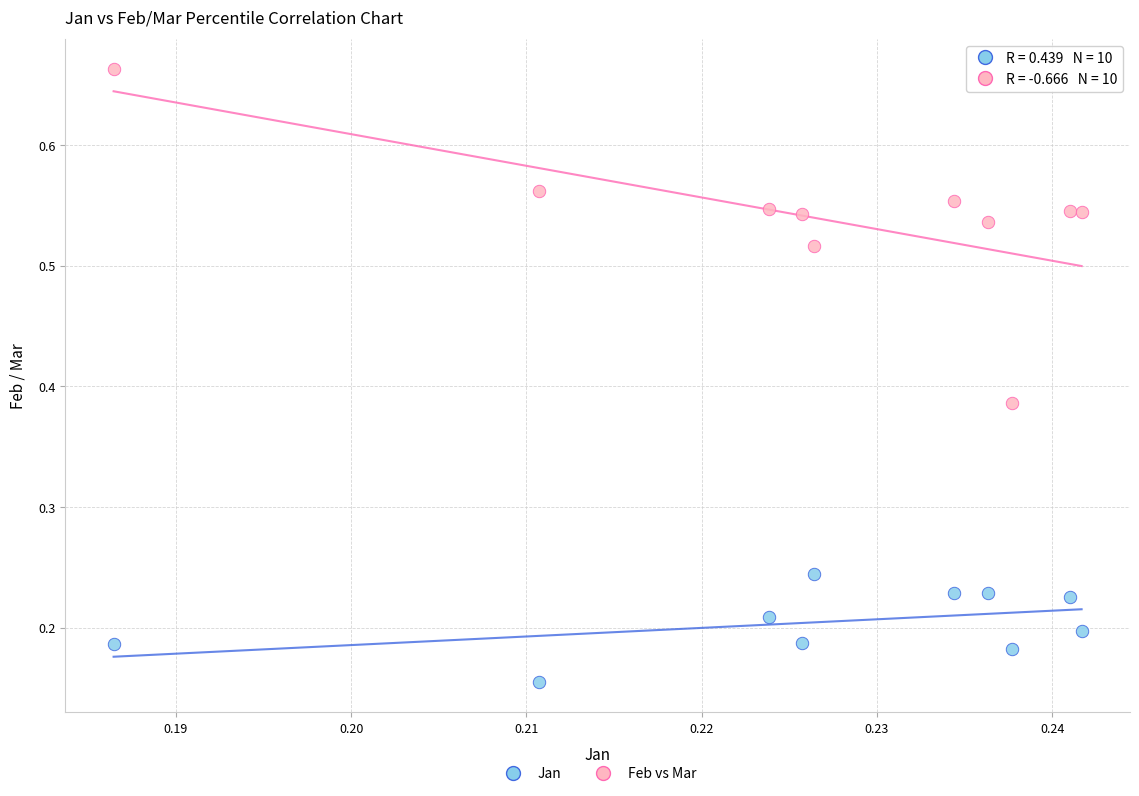

Which series contains the highest Y value?

Feb vs Mar